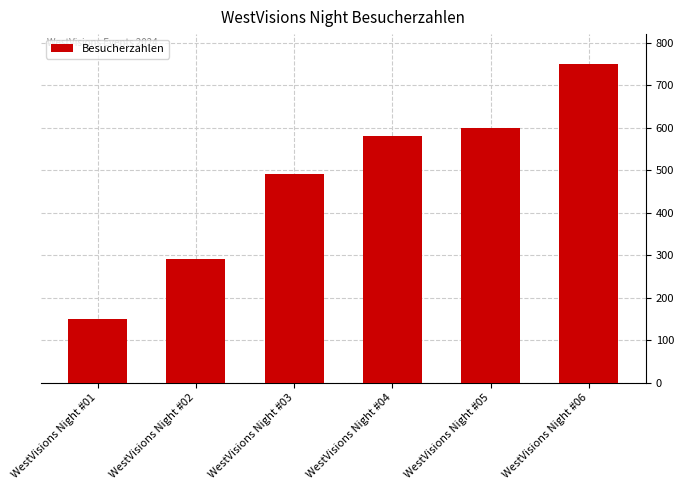

Is it true that the value at WestVisions Night #01 is 150?

True